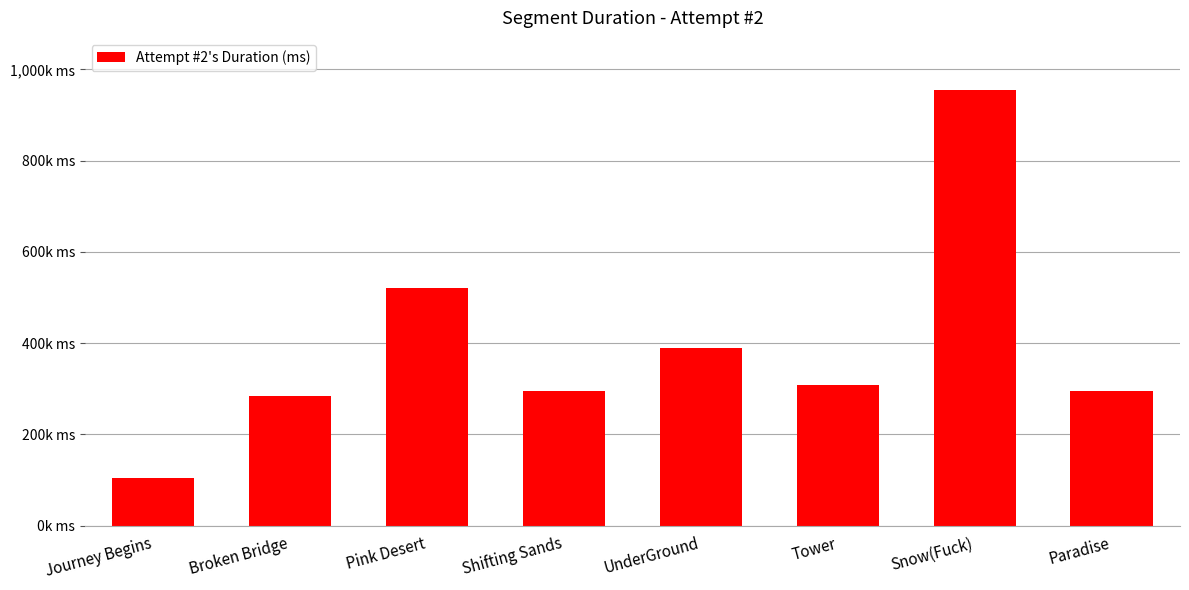

List the labels in order of value, largest first.

Snow(Fuck), Pink Desert, UnderGround, Tower, Paradise, Shifting Sands, Broken Bridge, Journey Begins